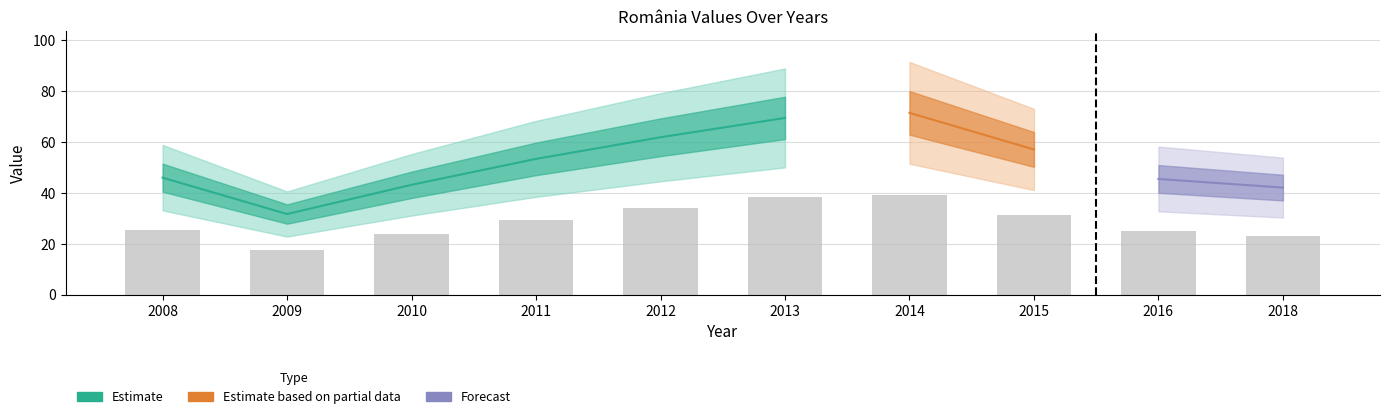

List the labels in order of value, smallest first.

2009, 2018, 2010, 2016, 2008, 2011, 2015, 2012, 2013, 2014